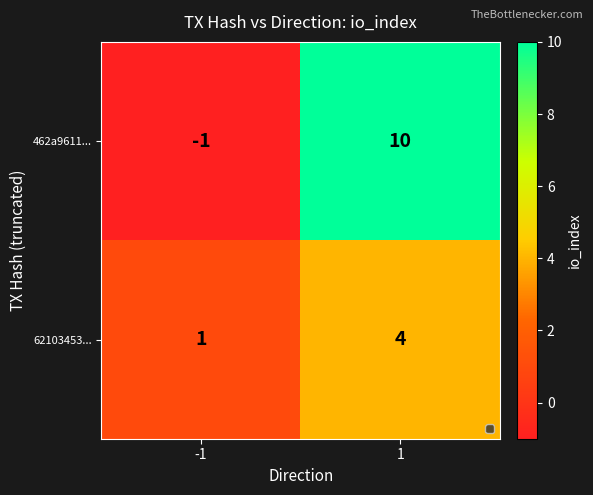

Is it true that 462a9611... equals 10 at 1?

True